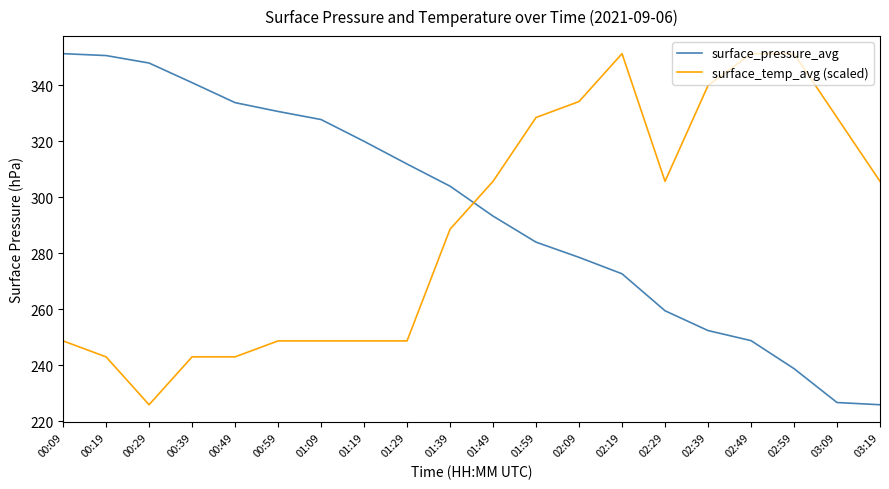

What is the maximum value shown in the chart?

351.3